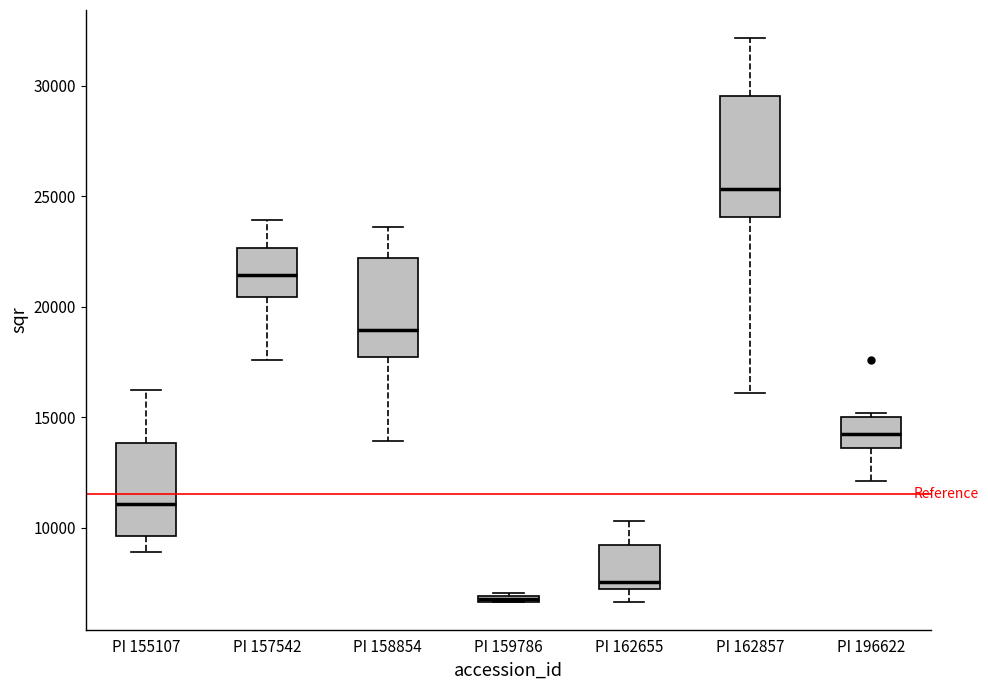

Where does the lower whisker of the box for PI 162655 end on the y-axis? The values are not printed on the chart, so give them approximately, as read against the axis.

6500